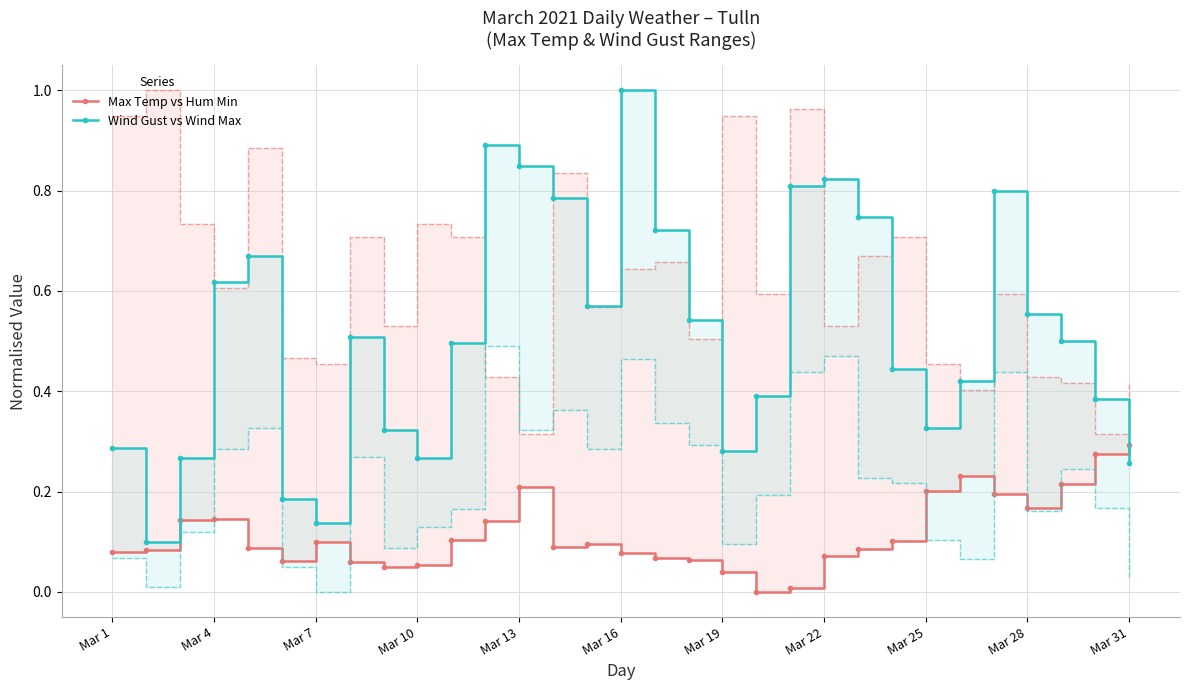

Which series changed the most between Mar 16 and Mar 22?

Wind Gust vs Wind Max